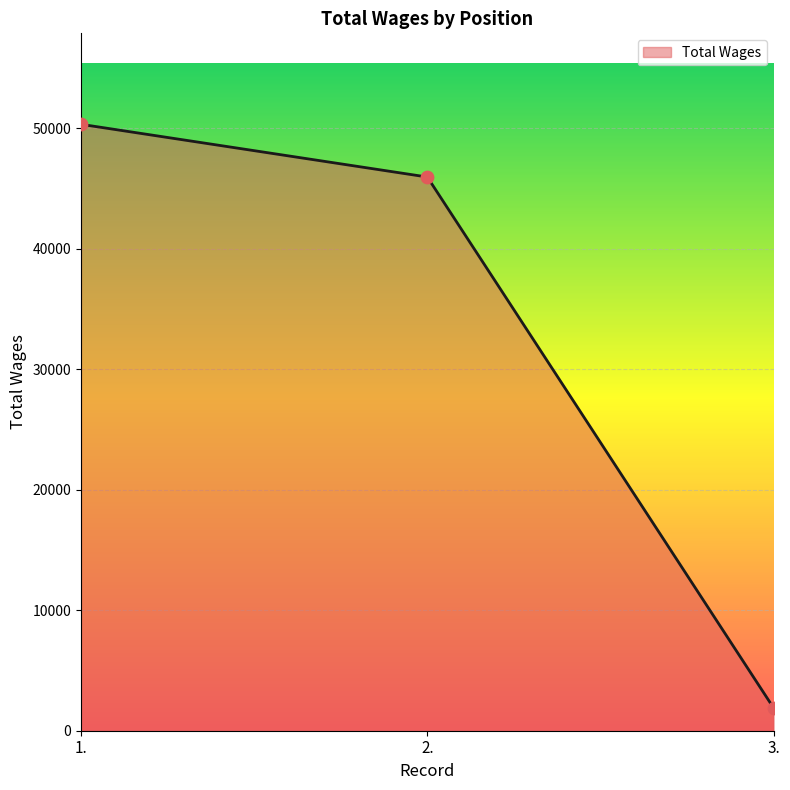

What is the change in value from 1. to 2.?

-4375